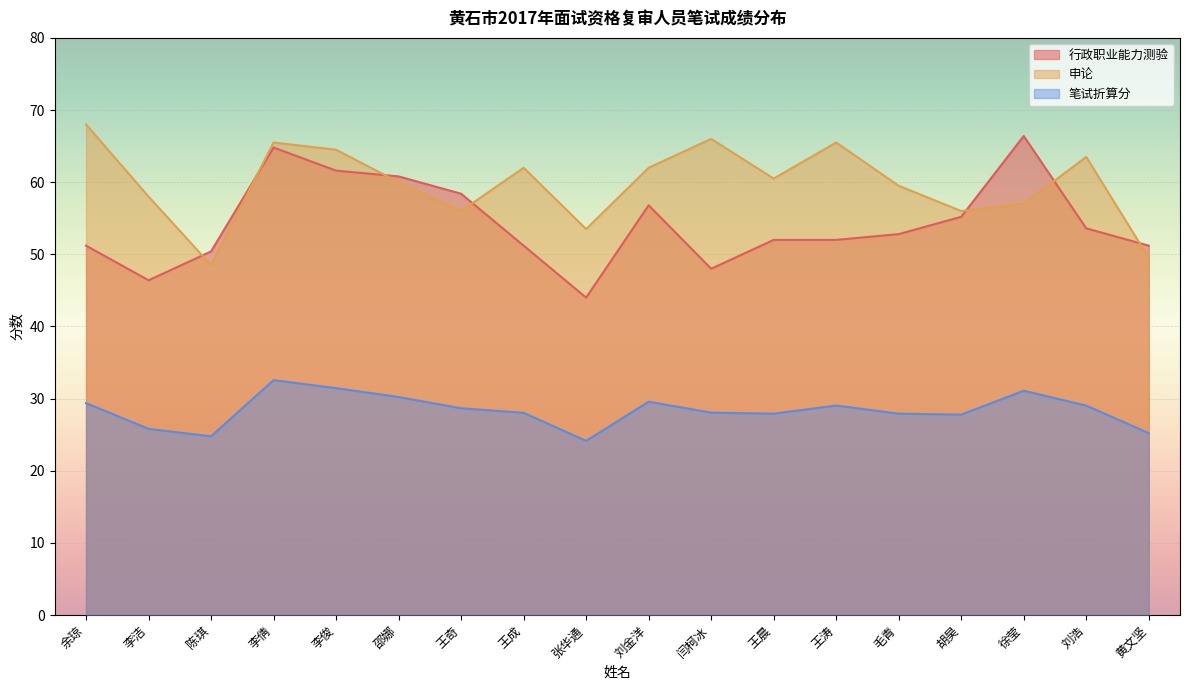

What is the difference between the second highest and second lowest values in the 笔试折算分 series?

6.7